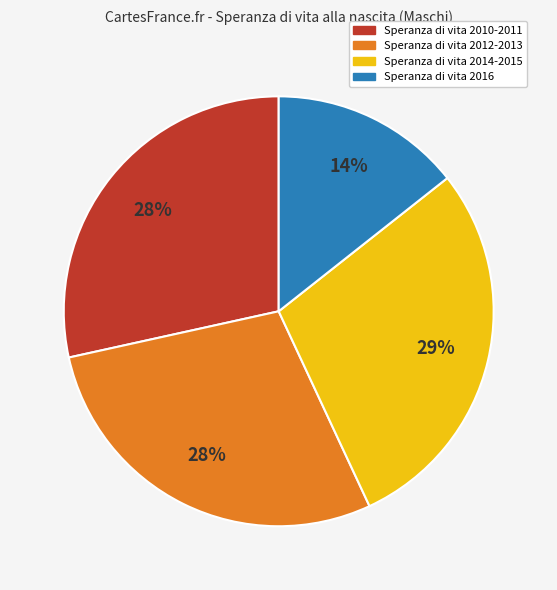

Approximately how many times larger is the value at Speranza di vita 2010-2011 compared to Speranza di vita 2014-2015?

1.0